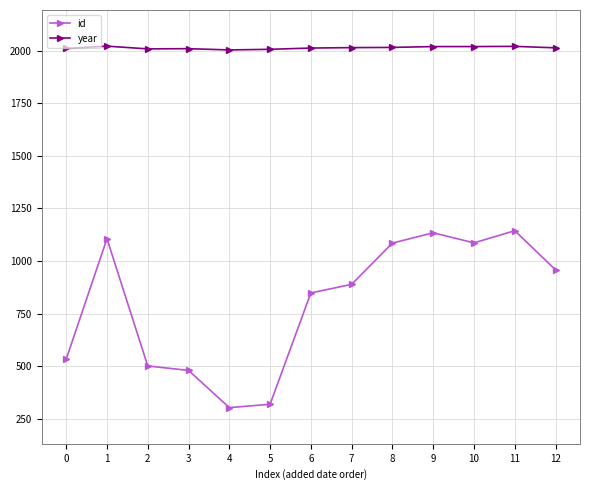

What is the difference between the second highest and second lowest values in the year series?

14